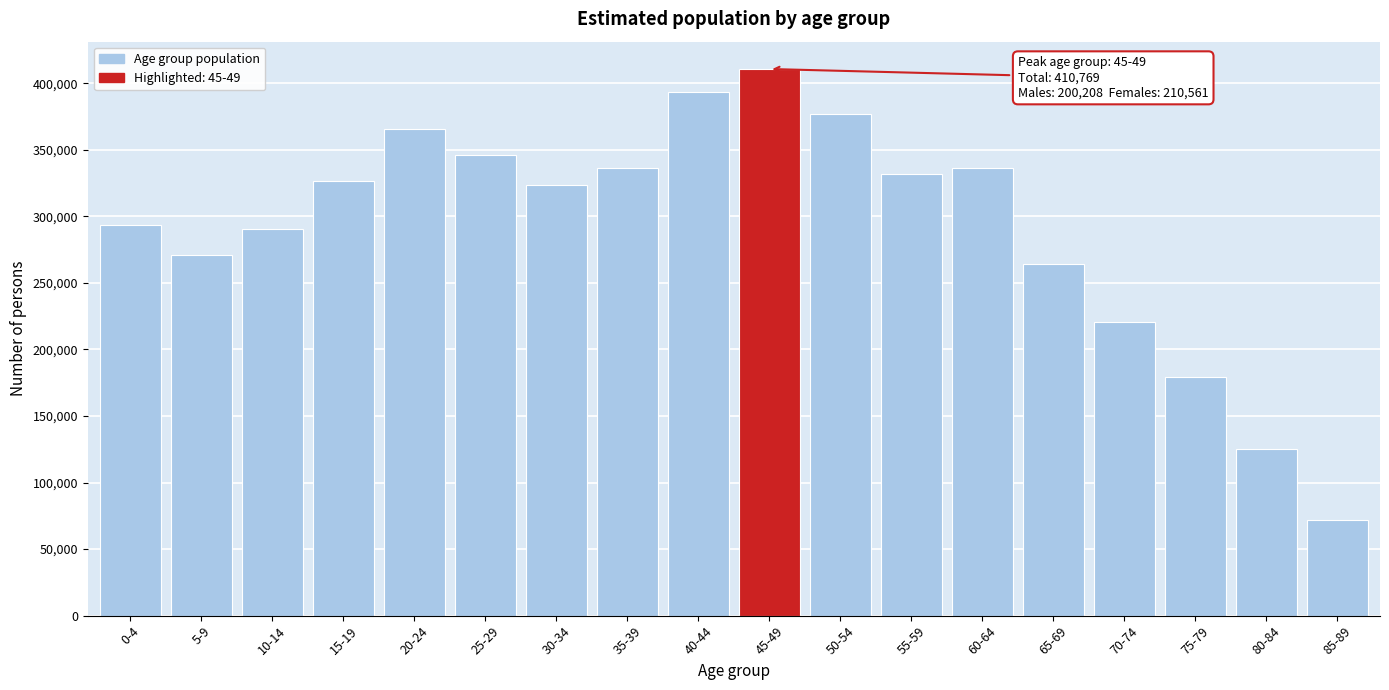

Which category has the lowest value across all series?

85-89